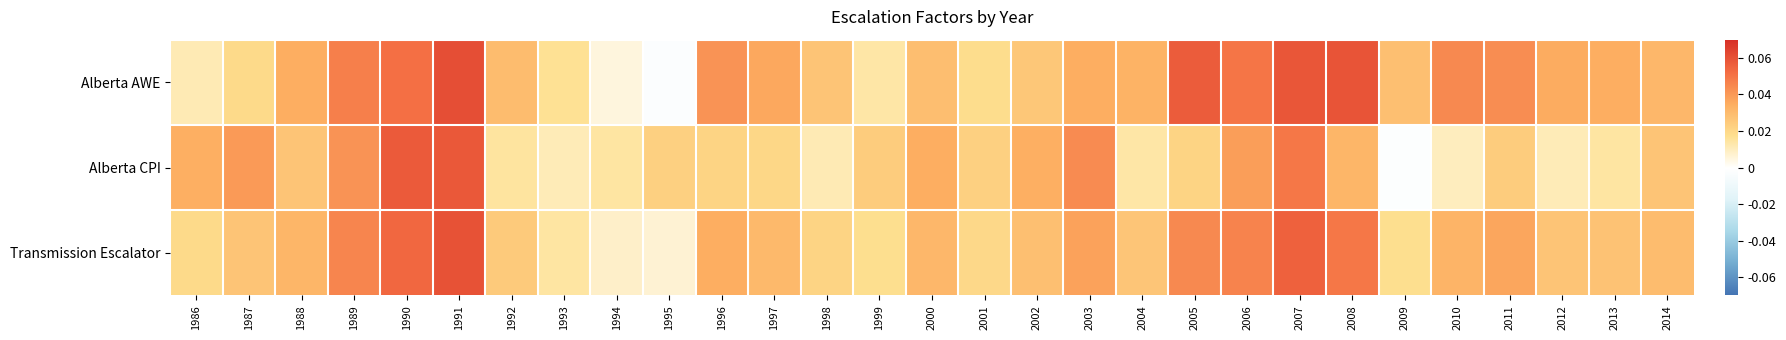

Which category has the highest value across all series?

1991